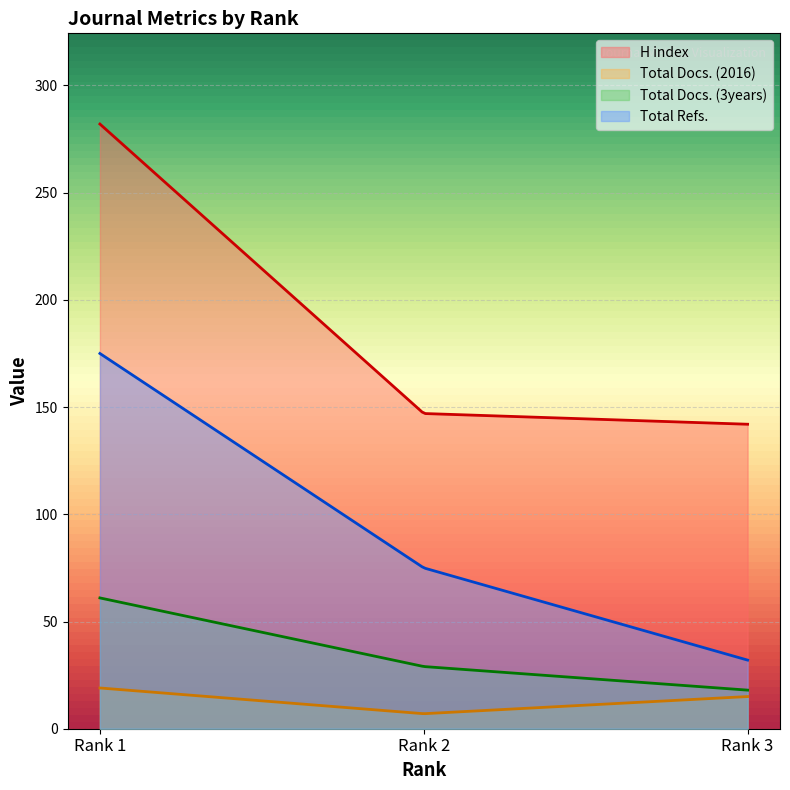

What is the highest value of the Total Refs. series?

175.0